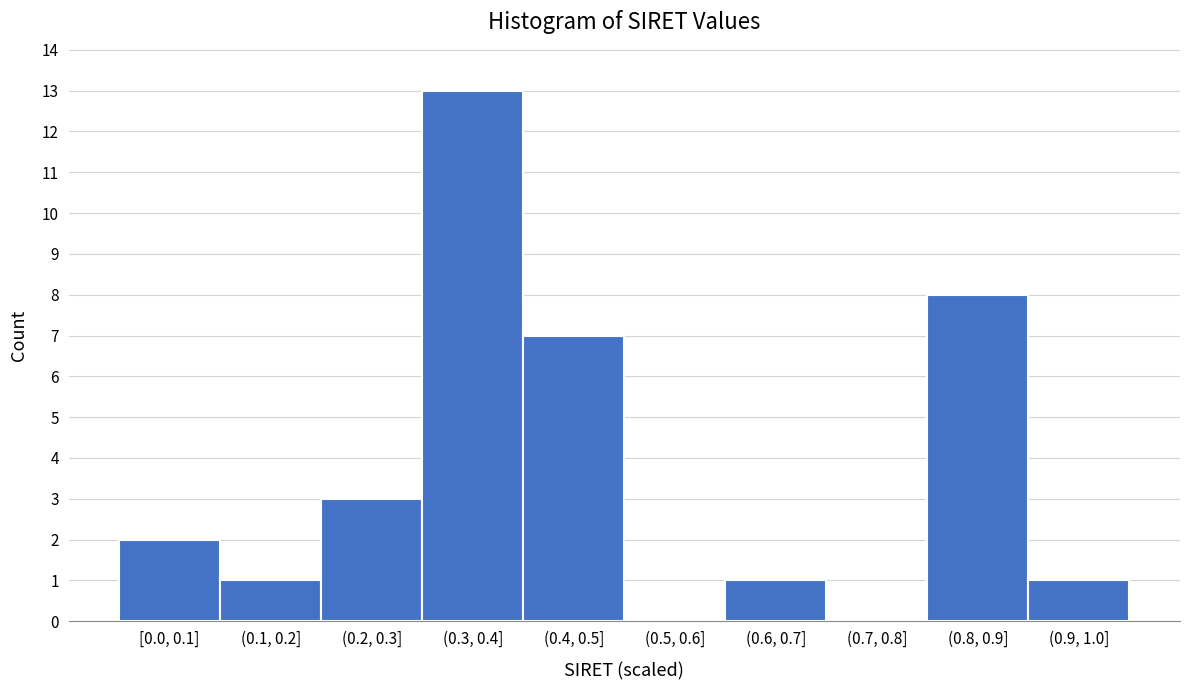

Reading left to right, extract all data points from this chart.

[0.0, 0.1]=2	(0.1, 0.2]=1	(0.2, 0.3]=3	(0.3, 0.4]=13	(0.4, 0.5]=7	(0.5, 0.6]=0	(0.6, 0.7]=1	(0.7, 0.8]=0	(0.8, 0.9]=8	(0.9, 1.0]=1